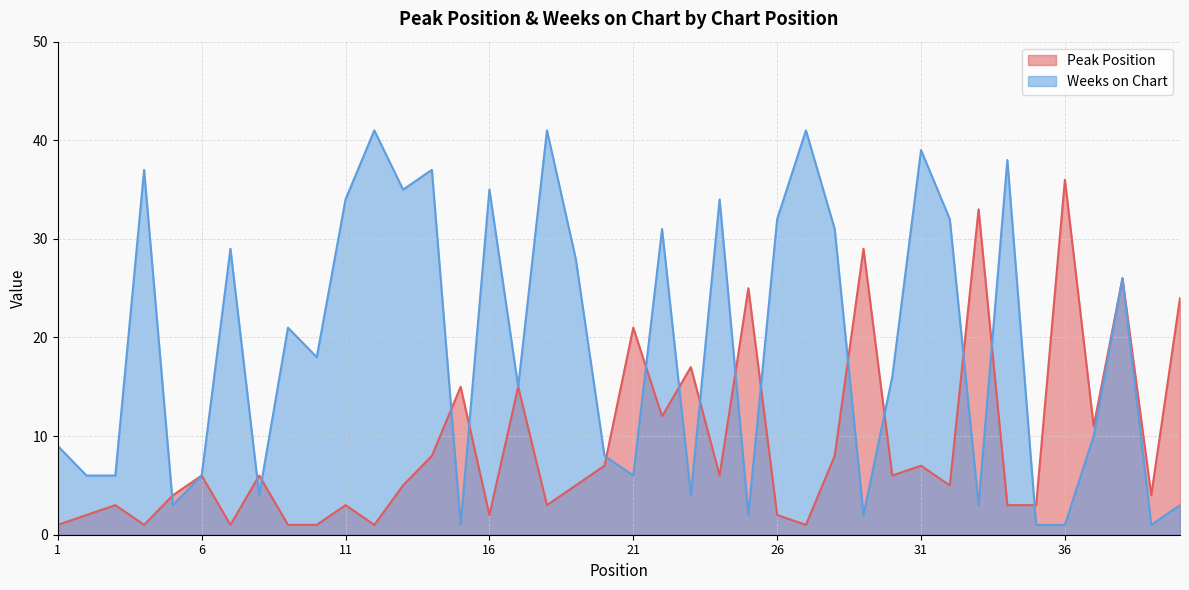

Is it true that Peak Position equals 1 at 13?

False